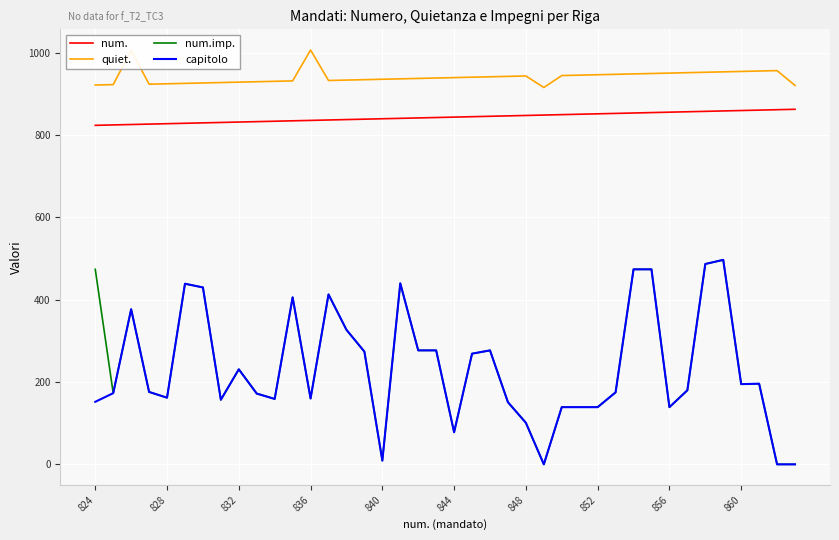

What is the sum of all num. values?

33740